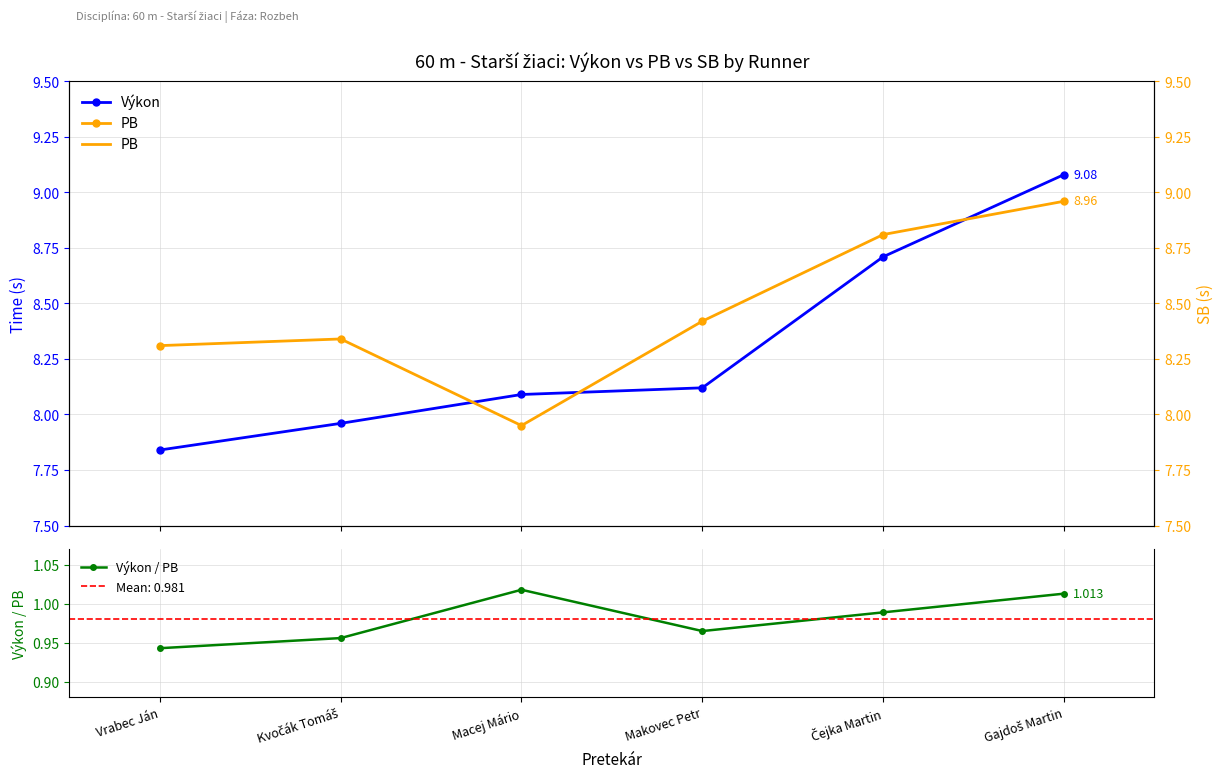

What value does the Výkon series have at Vrabec Ján?

7.8